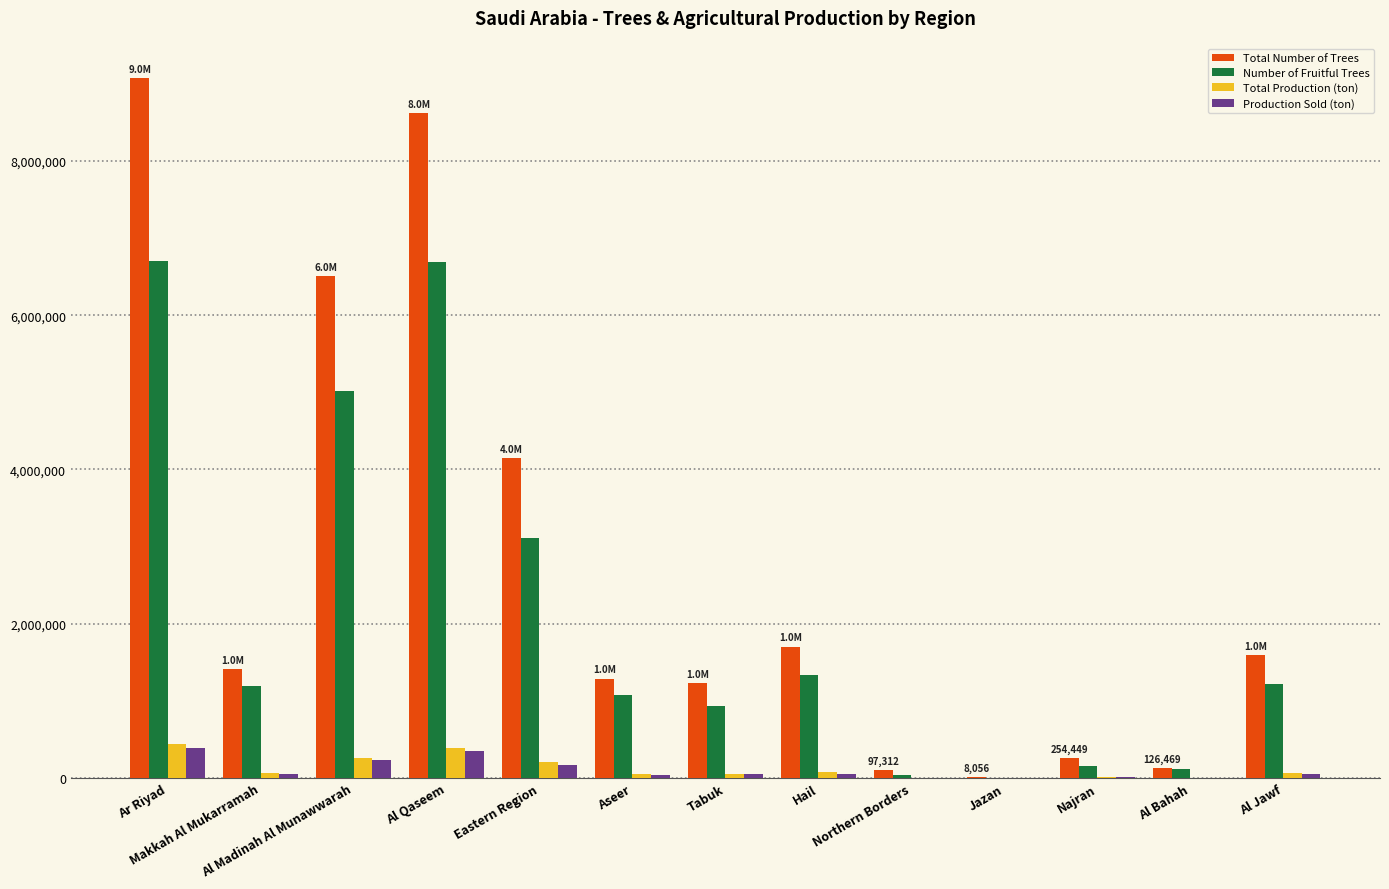

Which series has the largest total across all categories?

Total Number of Trees